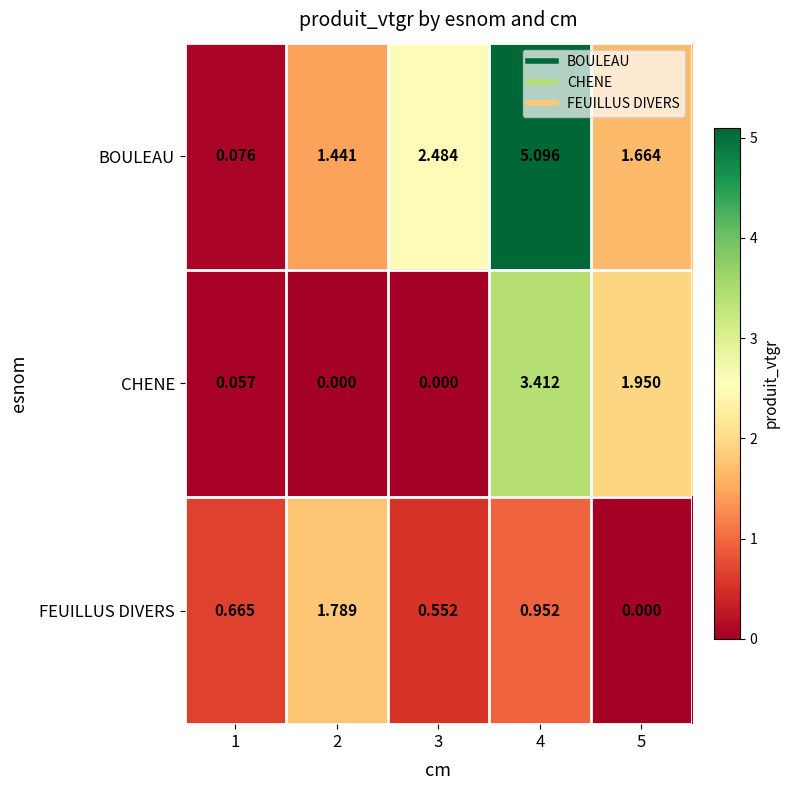

Rank the series at 2 from highest to lowest value.

FEUILLUS DIVERS, BOULEAU, CHENE